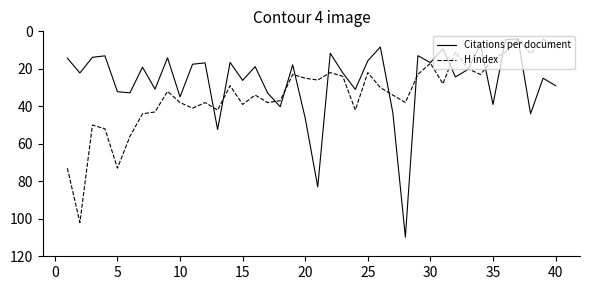

Which series has the largest total across all categories?

H index